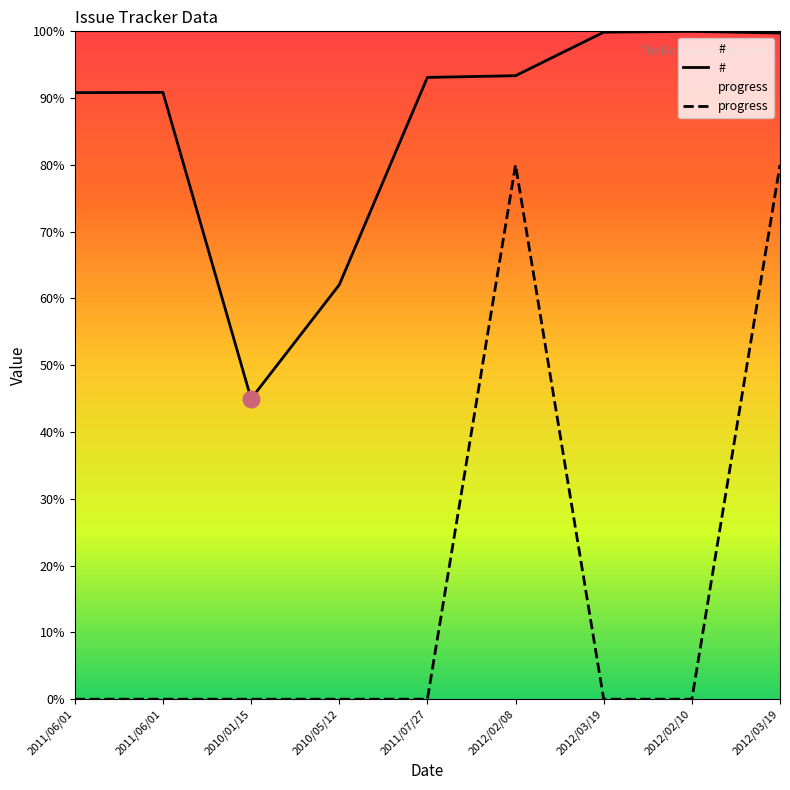

Rank the series by their maximum value, from highest to lowest.

#, progress